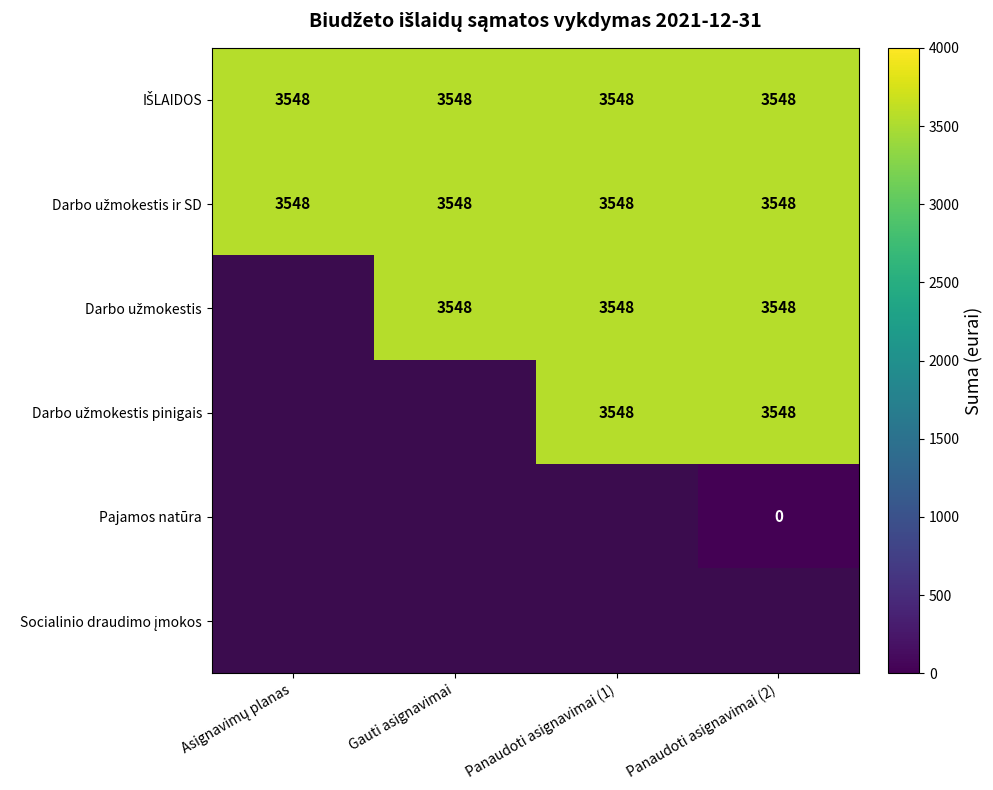

List the labels in order of Darbo užmokestis value, smallest first.

Asignavimų planas, Gauti asignavimai, Panaudoti asignavimai (1), Panaudoti asignavimai (2)